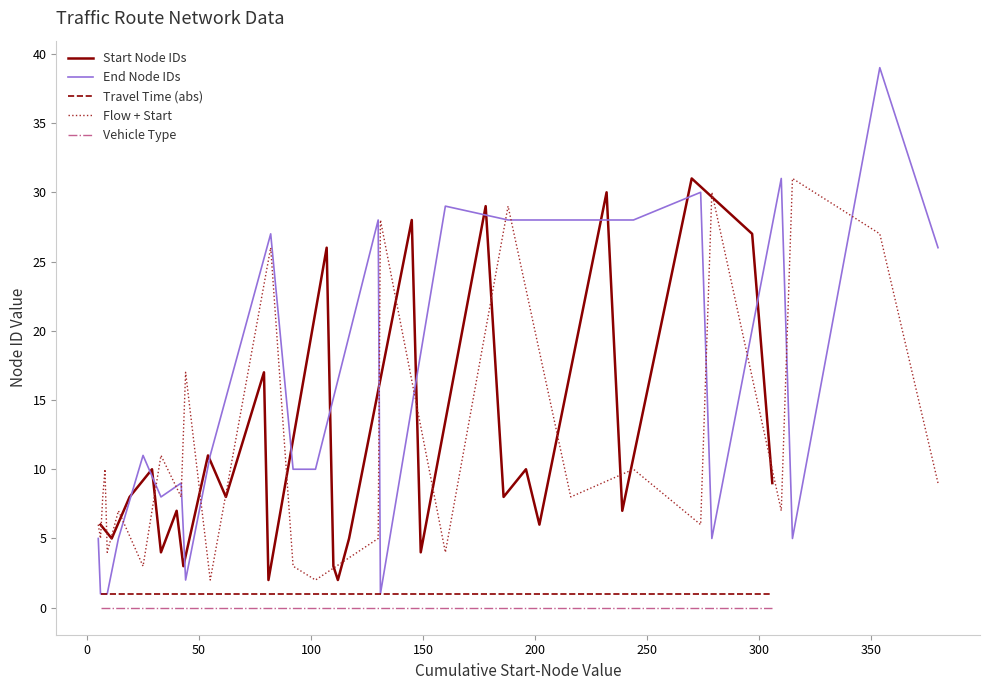

At how many categories does at least one series exceed 7?

22